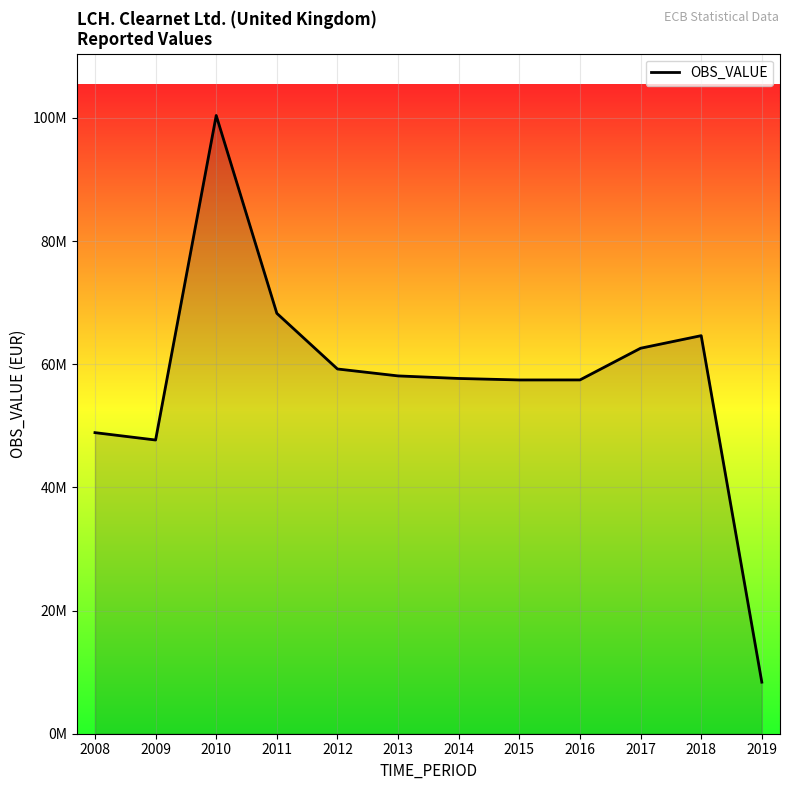

Does the chart have visible grid lines?

Yes